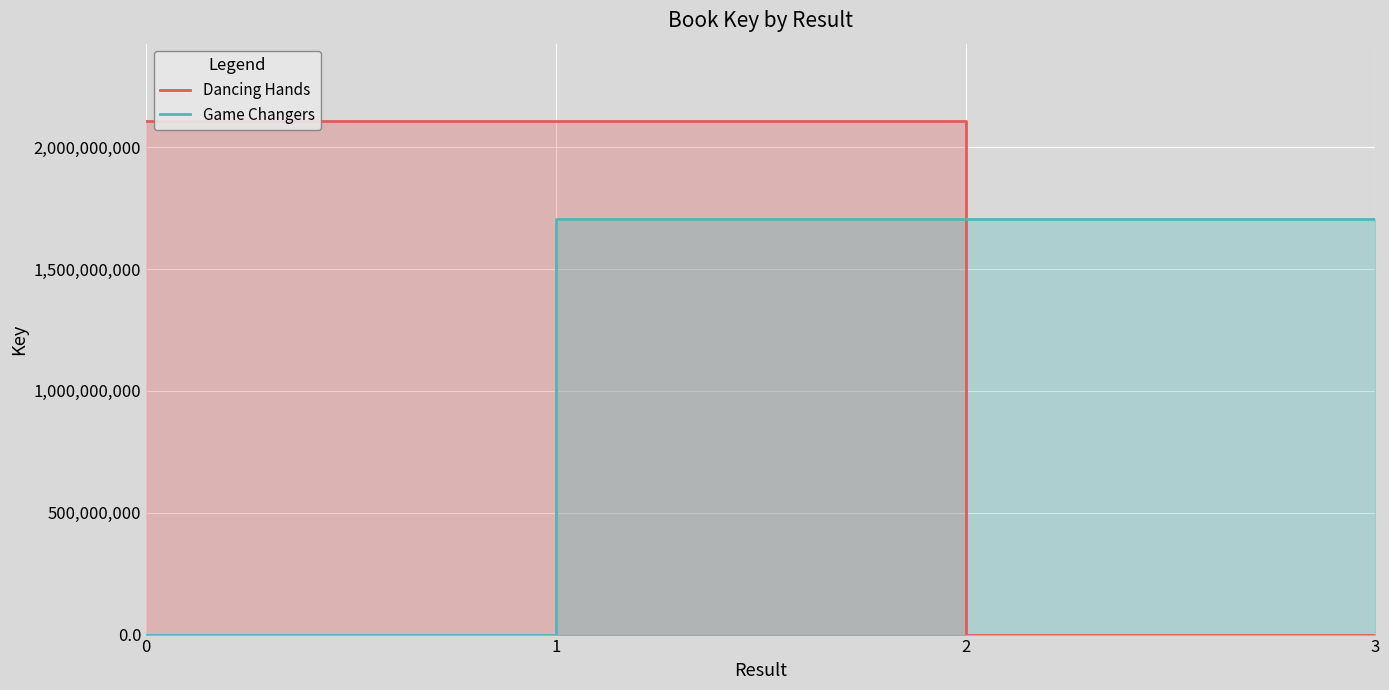

Reading left to right, transcribe all the data shown in this chart.

Dancing Hands: 2108573648	2108573648	2108573648	2108573648	0	0
Game Changers: 0	0	1703875389	1703875389	1703875389	1703875389